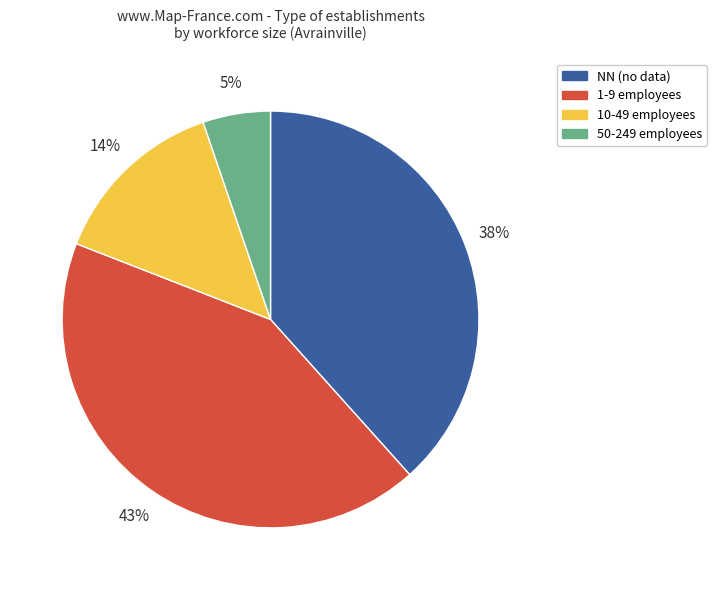

What percentage is the NN (no data) slice, to the nearest percent?

38%